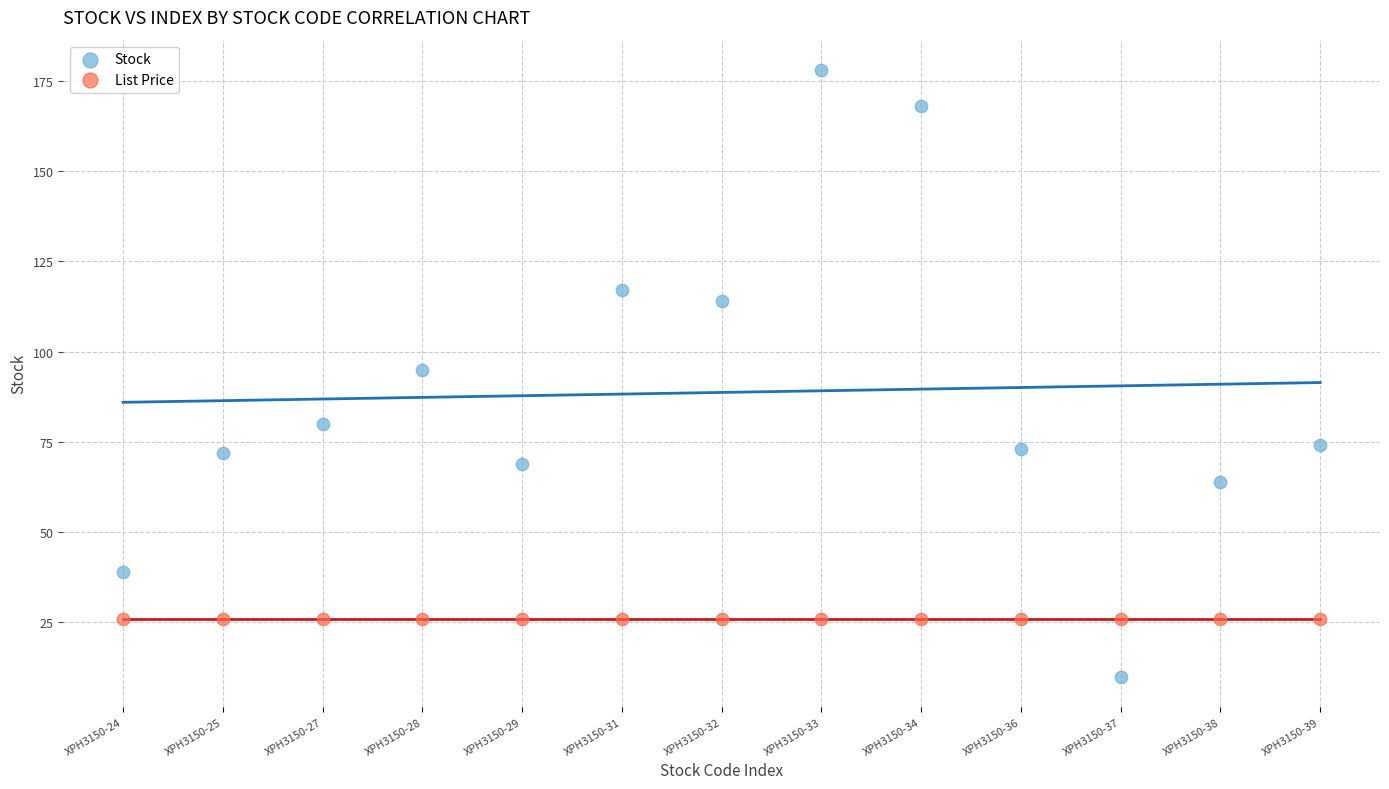

Which series contains the highest Y value?

Stock